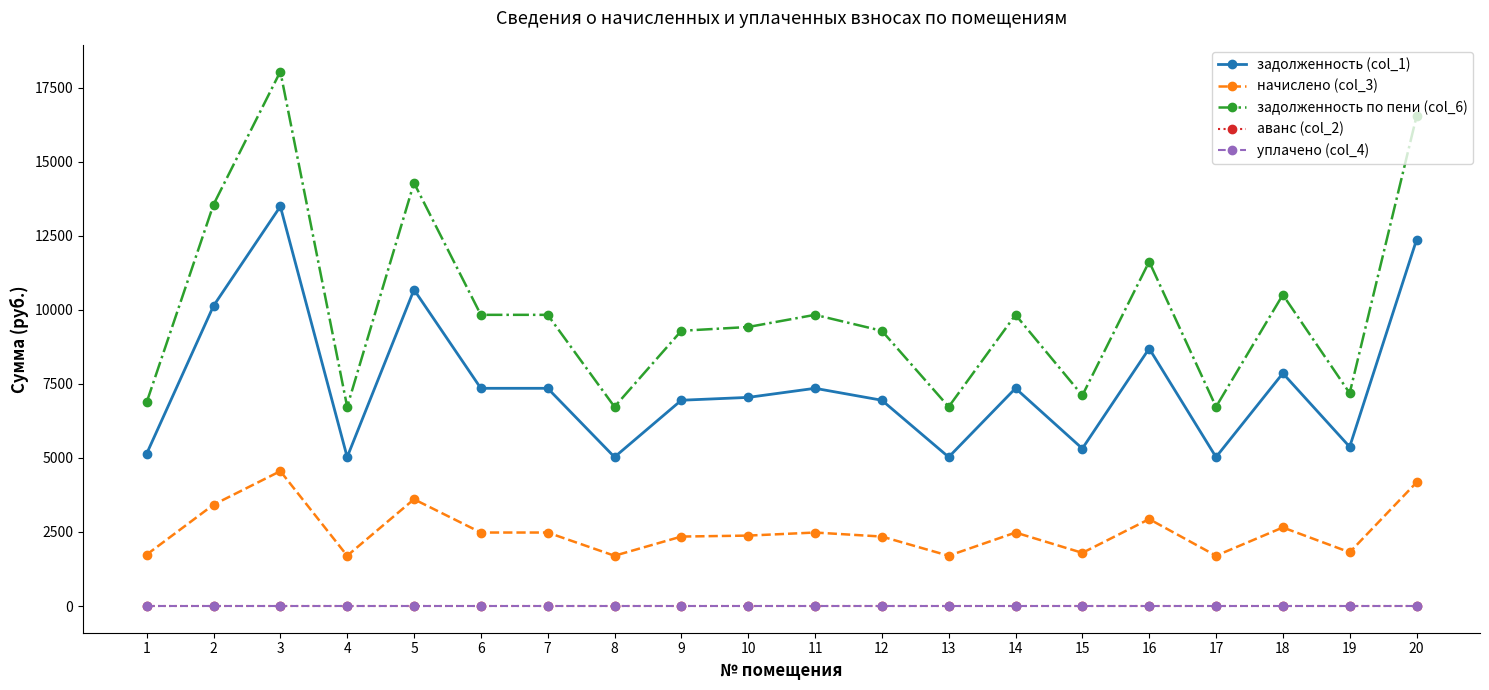

Reading right to left, transcribe all the data shown in this chart.

задолженность (col_1): 12364.8	5376.0	7860.6	5030.4	8697.6	5318.4	7353.6	5030.4	6950.4	7353.6	7046.4	6950.4	5030.4	7353.6	7353.6	10684.8	5030.4	13497.6	10137.6	5145.6
начислено (col_3): 4173.1	1814.4	2653.0	1697.8	2935.4	1795.0	2481.8	1697.8	2345.8	2481.8	2378.2	2345.8	1697.8	2481.8	2481.8	3606.1	1697.8	4555.4	3421.4	1736.6
задолженность по пени (col_6): 16537.9	7190.4	10513.6	6728.2	11633.0	7113.4	9835.4	6728.2	9296.2	9835.4	9424.6	9296.2	6728.2	9835.4	9835.4	14290.9	6728.2	18053.0	13559.0	6882.2
аванс (col_2): 0.0	0.0	0.0	0.0	0.0	0.0	0.0	0.0	0.0	0.0	0.0	0.0	0.0	0.0	0.0	0.0	0.0	0.0	0.0	0.0
уплачено (col_4): 0.0	0.0	0.0	0.0	0.0	0.0	0.0	0.0	0.0	0.0	0.0	0.0	0.0	0.0	0.0	0.0	0.0	0.0	0.0	0.0